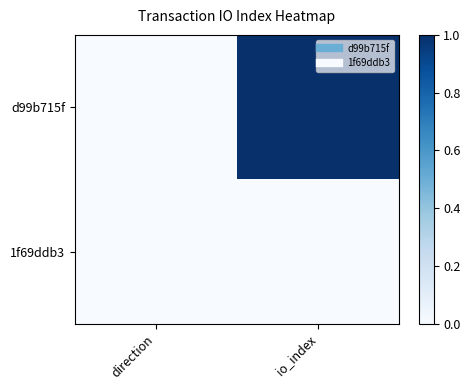

Count the number of categories in the chart.

2